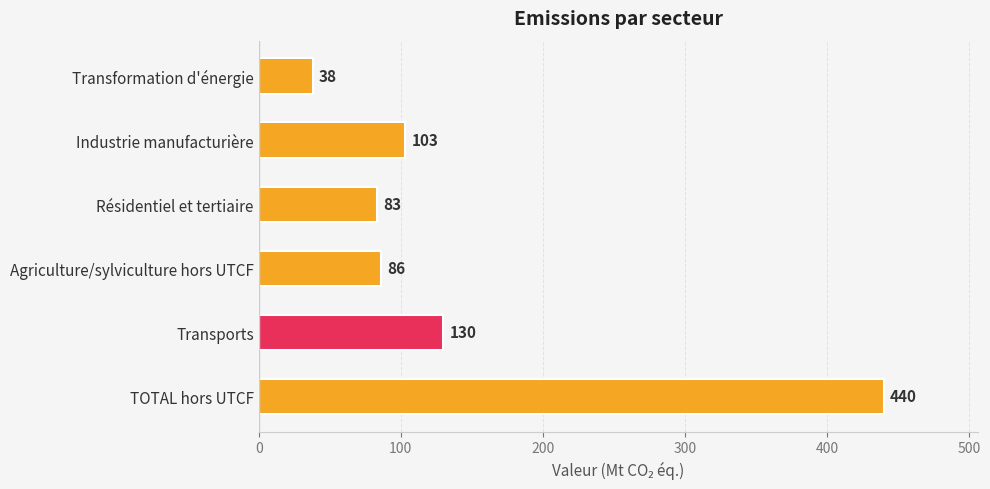

What is the difference between the maximum and second lowest values?

357